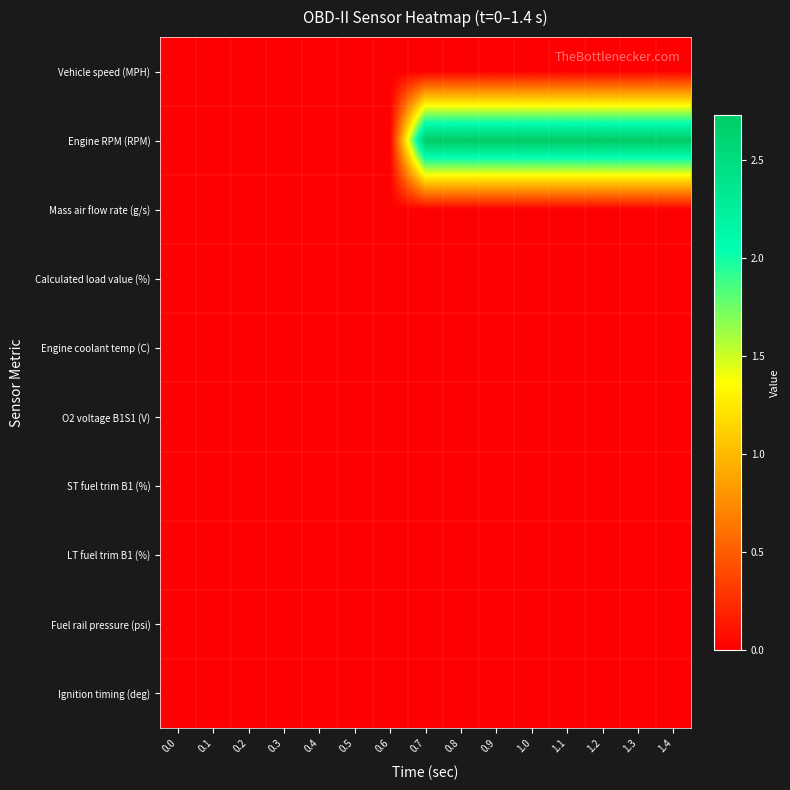

List the series in order of their peak value, highest first.

Engine RPM (RPM), Vehicle speed (MPH), Mass air flow rate (g/s), Calculated load value (%), Engine coolant temp (C), O2 voltage B1S1 (V), ST fuel trim B1 (%), LT fuel trim B1 (%), Fuel rail pressure (psi), Ignition timing (deg)